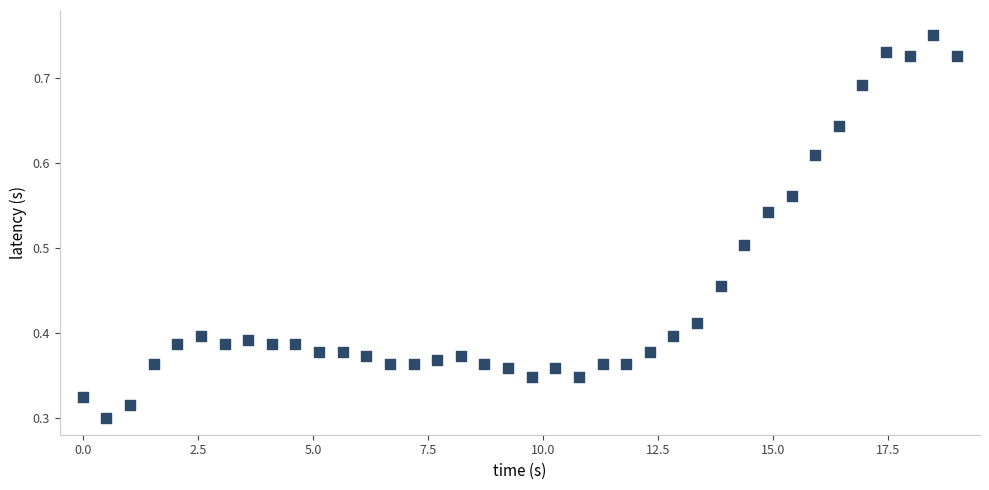

What is the range of X values (max minus min)?

19.0